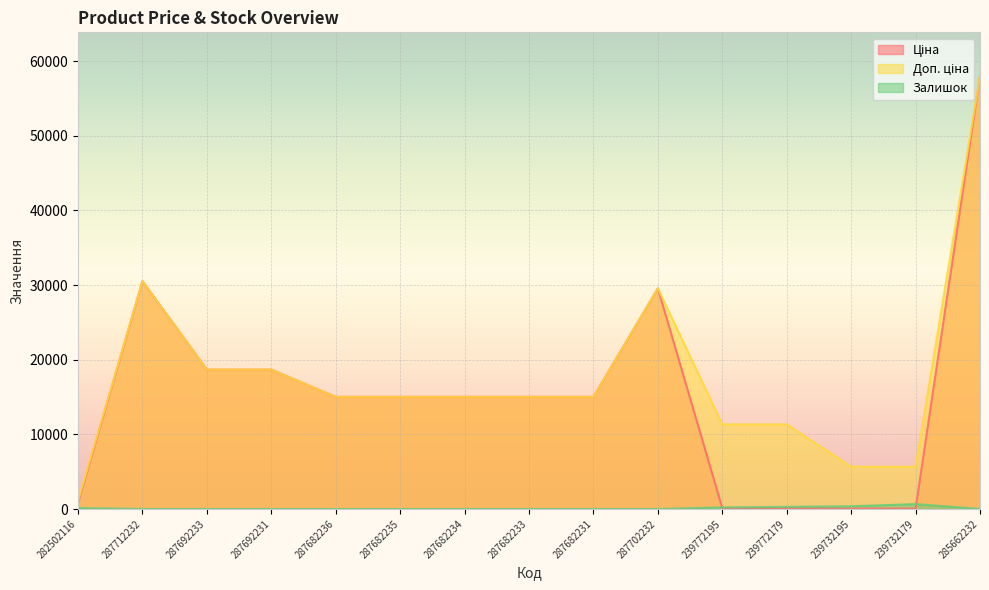

Reading right to left, list all the values displayed in this chart.

Ціна: 58037.0	56.7	56.7	113.3	113.3	29548.9	15019.2	15019.2	15019.2	15019.2	15019.2	18671.5	18671.5	30512.3	813.0
Доп. ціна: 58037.0	5667.0	5667.0	11334.0	11334.0	29548.9	15019.2	15019.2	15019.2	15019.2	15019.2	18671.5	18671.5	30512.3	1101.8
Залишок: 12.0	658.0	370.0	290.0	215.0	0.0	0.0	0.0	0.0	0.0	0.0	0.0	0.0	0.0	125.0